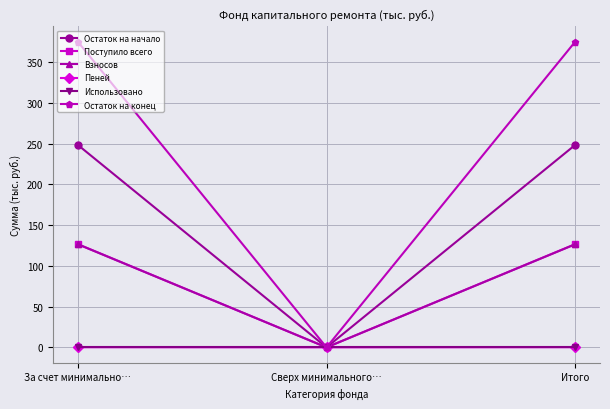

Which series has the widest spread of values?

Остаток на конец